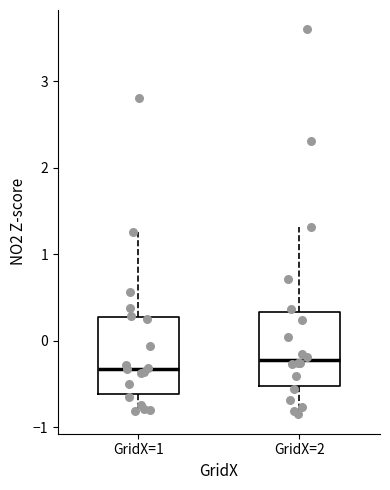

Which box has the highest median line?

GridX=2